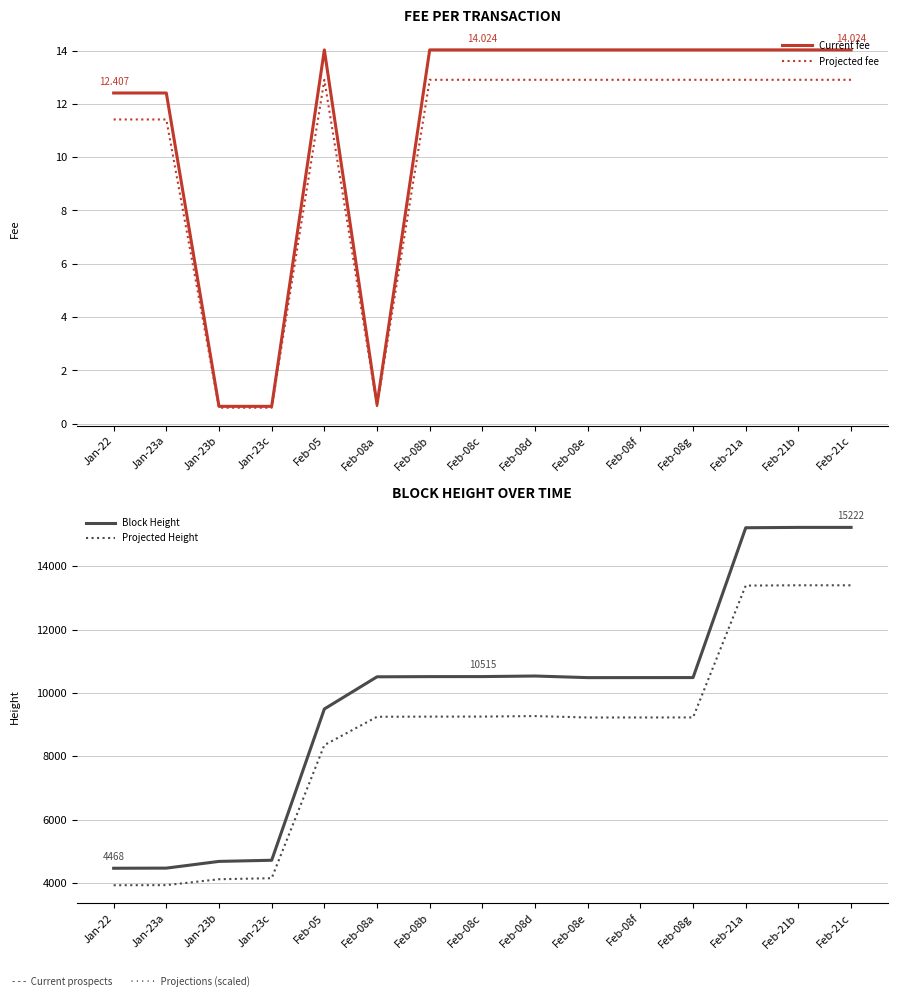

What is the label of the 5th point from the right?

Feb-08f